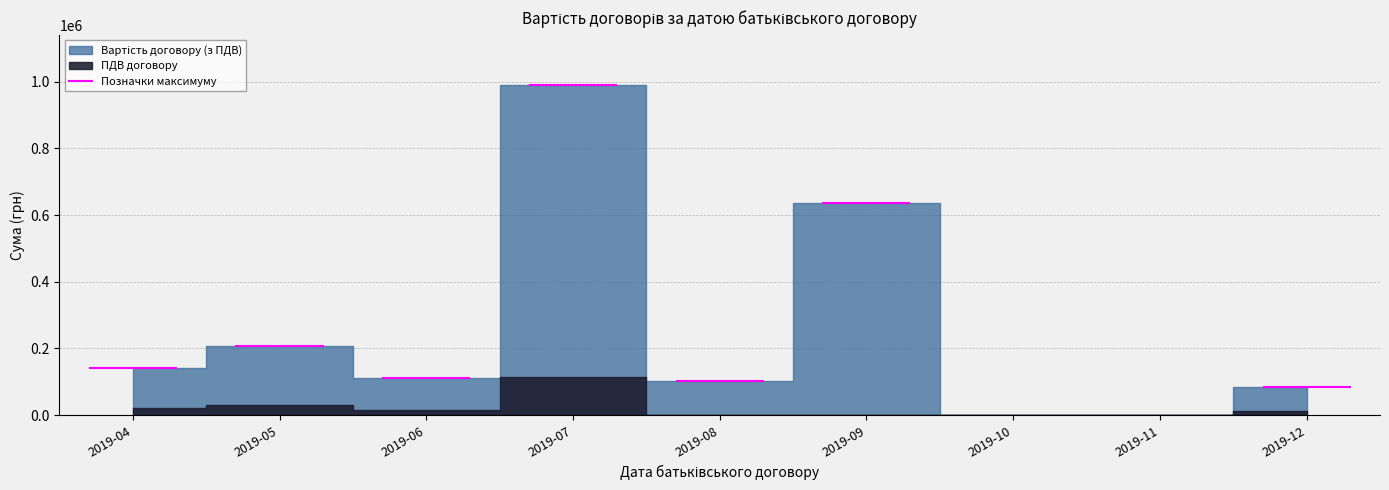

Rank the categories by ПДВ договору value from lowest to highest.

2019-08, 2019-09, 2019-10, 2019-11, 2019-12, 2019-06, 2019-04, 2019-05, 2019-07